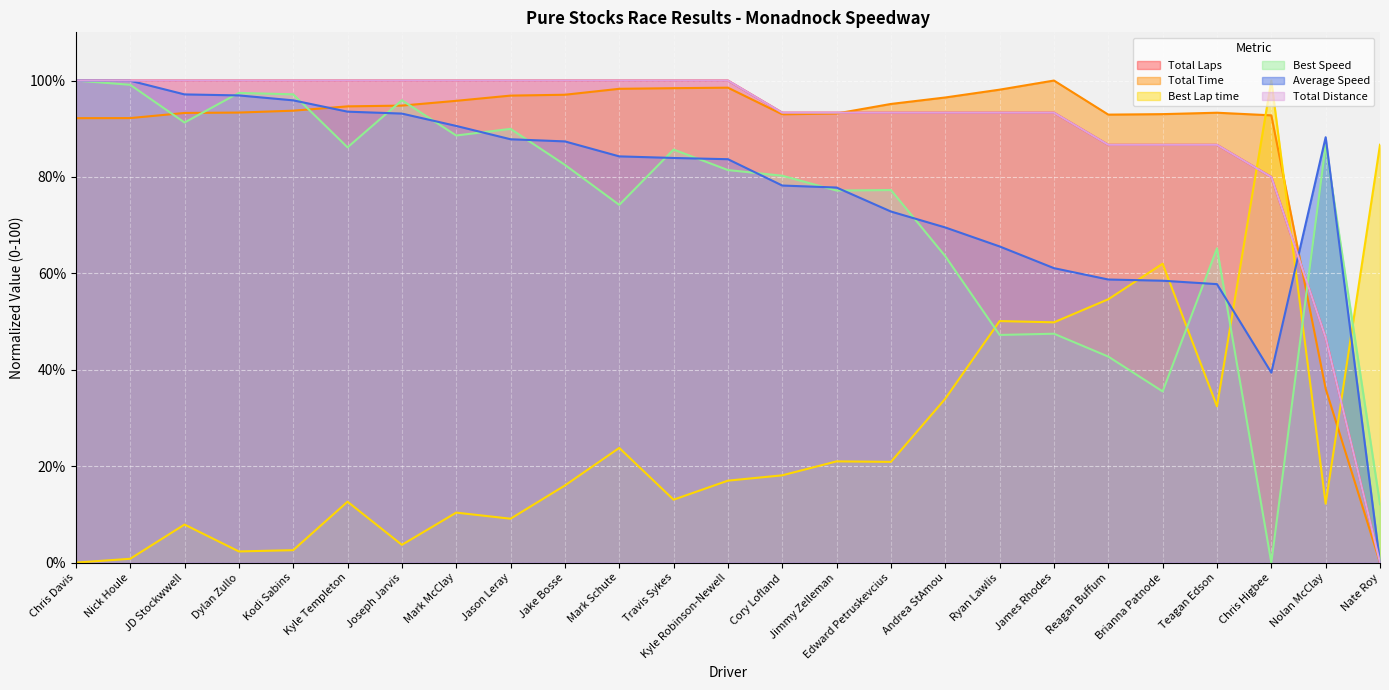

How many values in the Best Lap time series exceed 17?

13